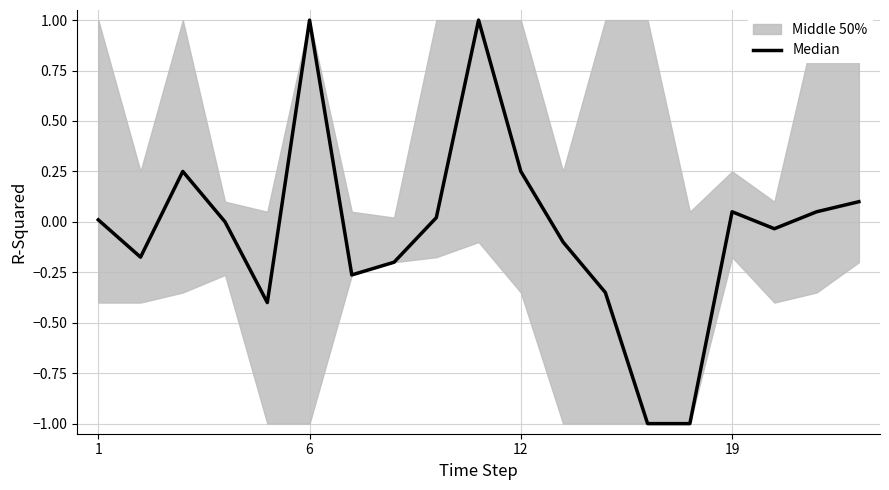

Where does the data first go above 0?

1